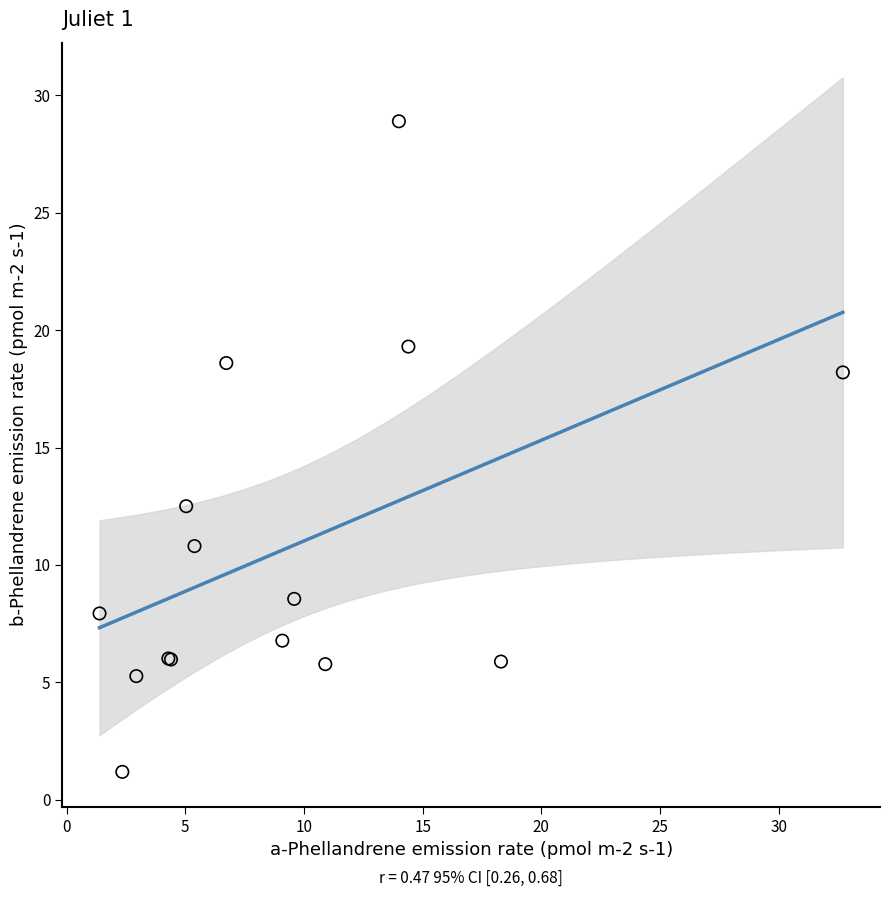

What Y value in the scatter plot is closest to 15?

12.5